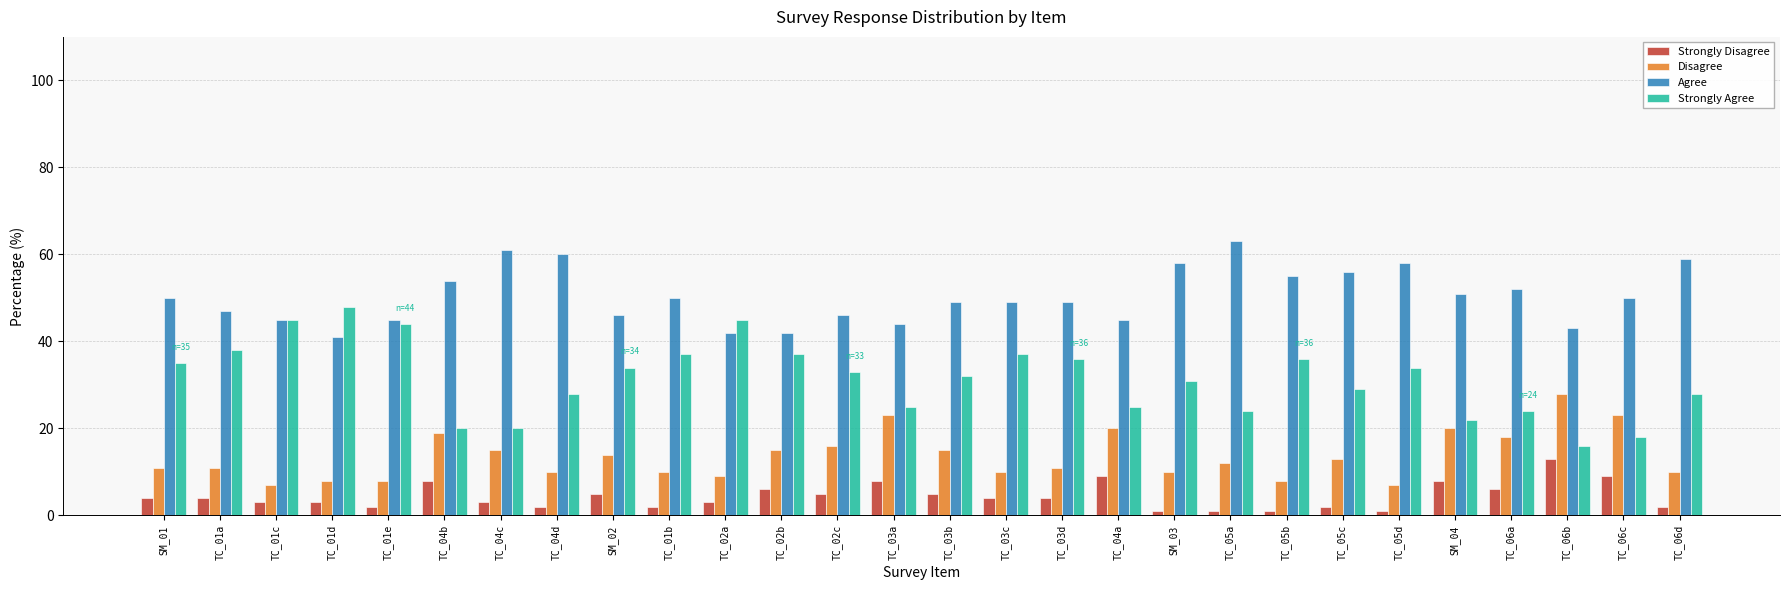

The value of Disagree at TC_02b is 25. True or false?

False